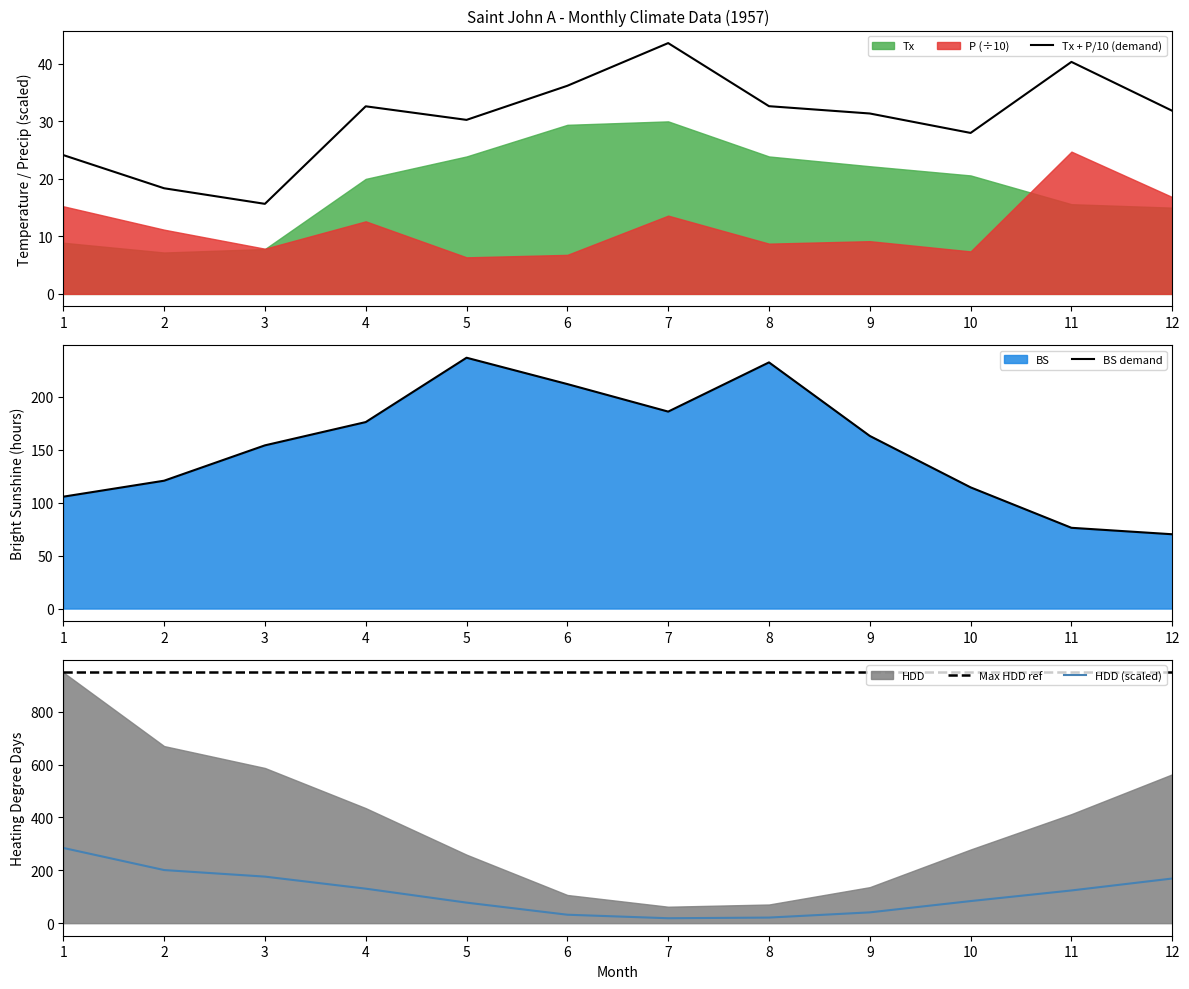

How many data points in HDD are less than 123?

6